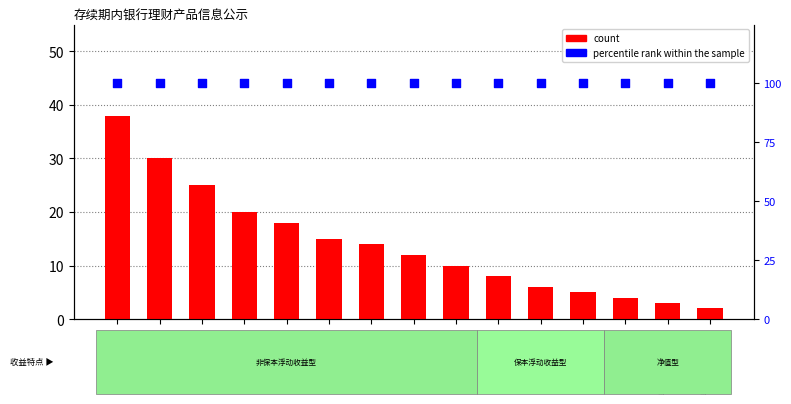

At how many categories does at least one series exceed 5?

15